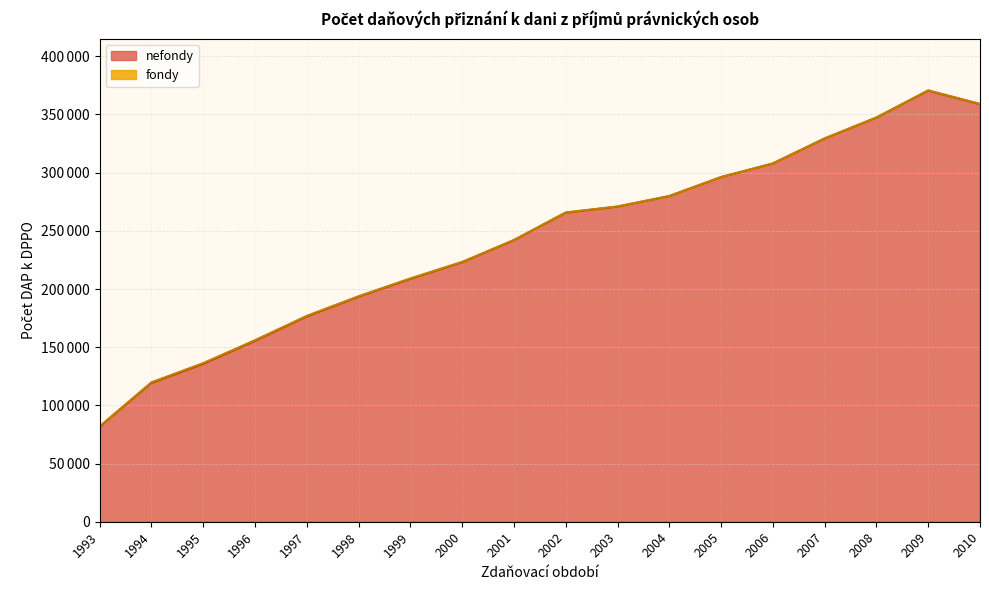

The value at 2001 is 351775. True or false?

False